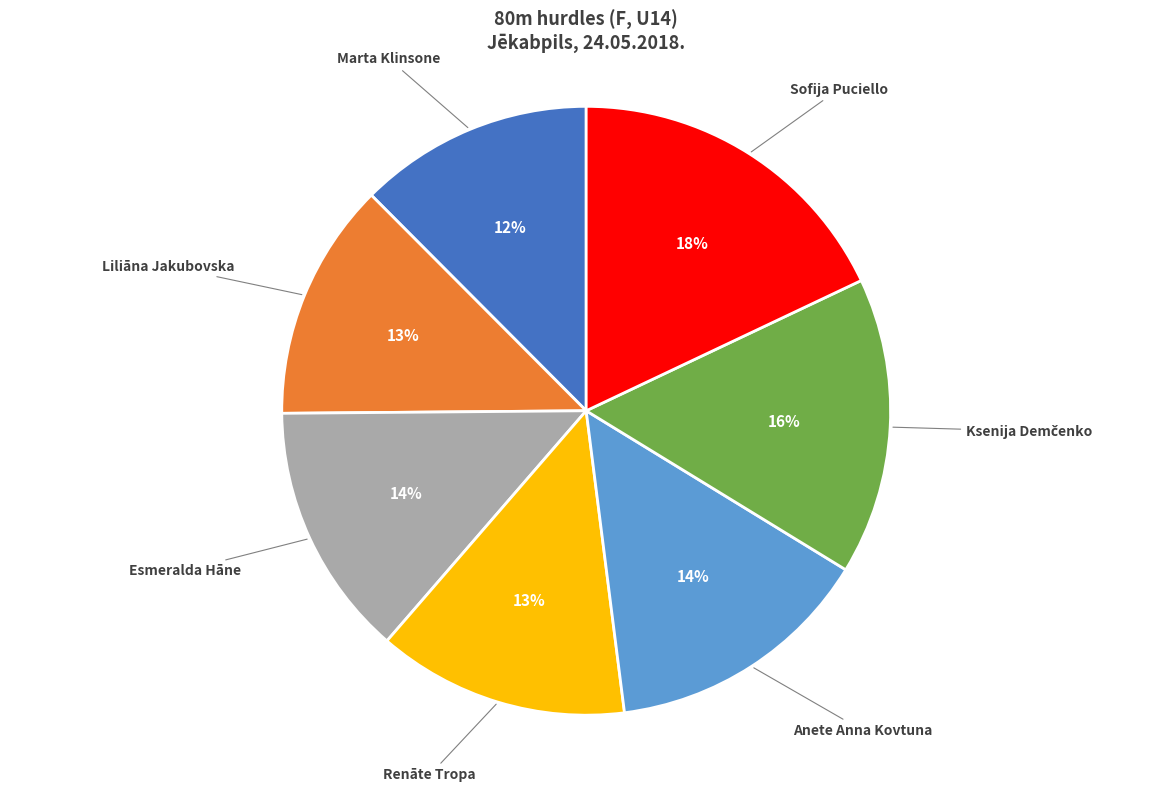

To the nearest percent, what is the average slice percentage?

14%